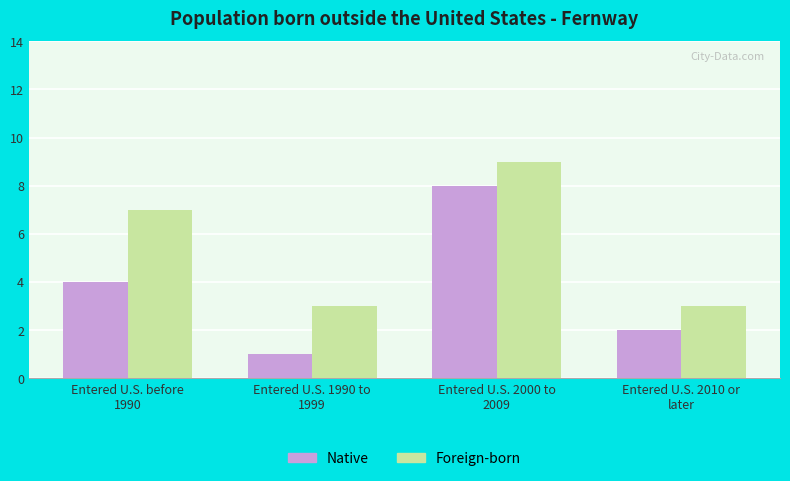

What is the difference between the highest and lowest values at Entered U.S. 2000 to
2009?

1